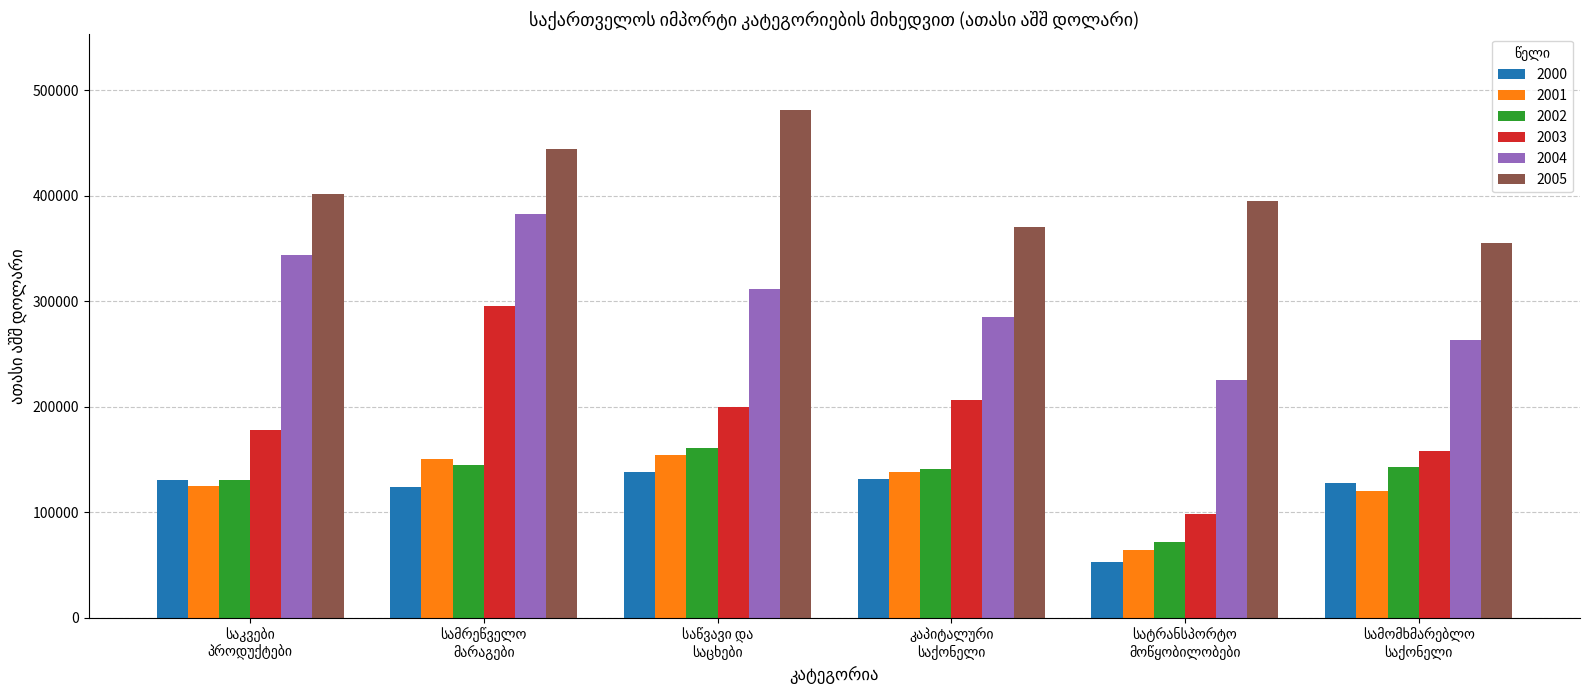

What is the greatest value displayed?

481460.2